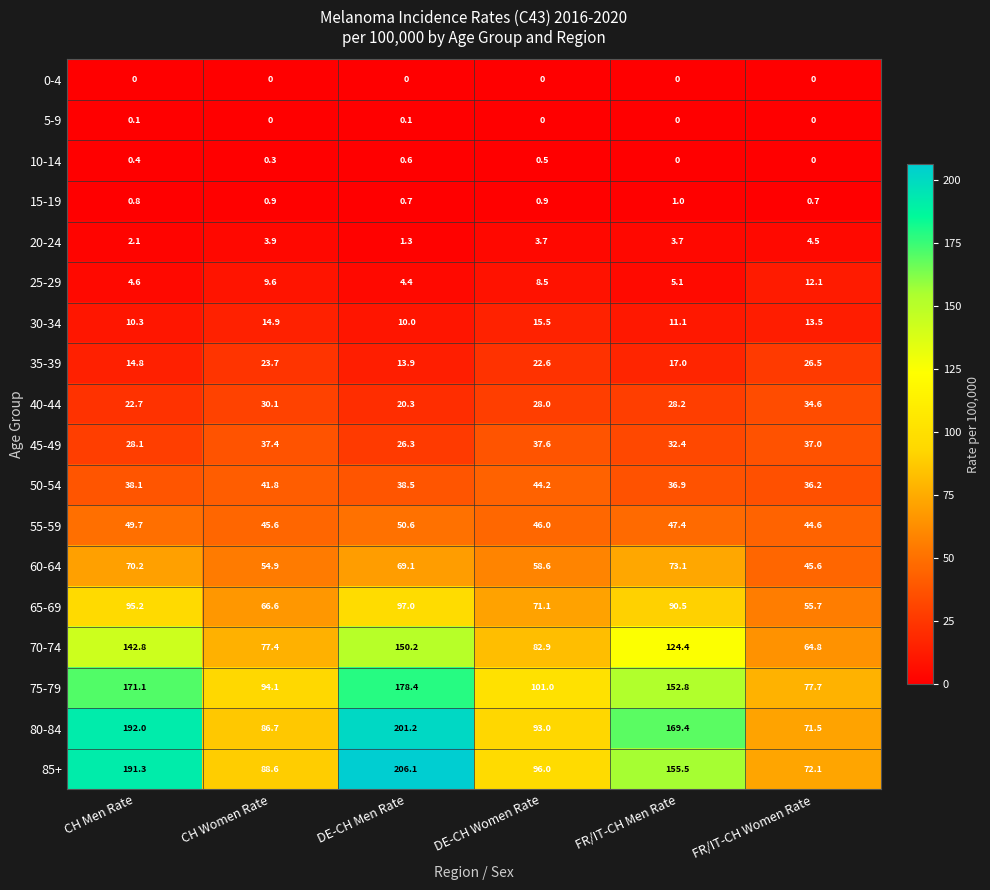

What is the lowest value of the 75-79 series?

77.7